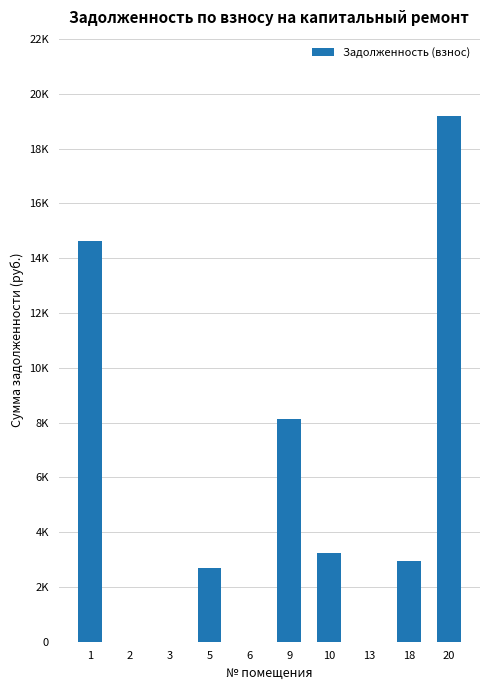

True or false: the data shows 0.0 at 13.

True